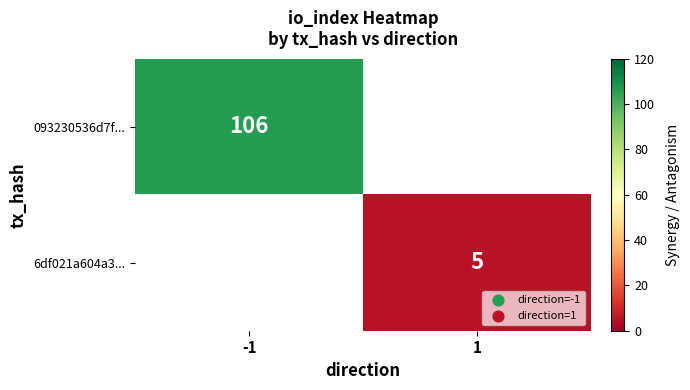

True or false: 093230536d7f... has a value of 106 at -1.

True